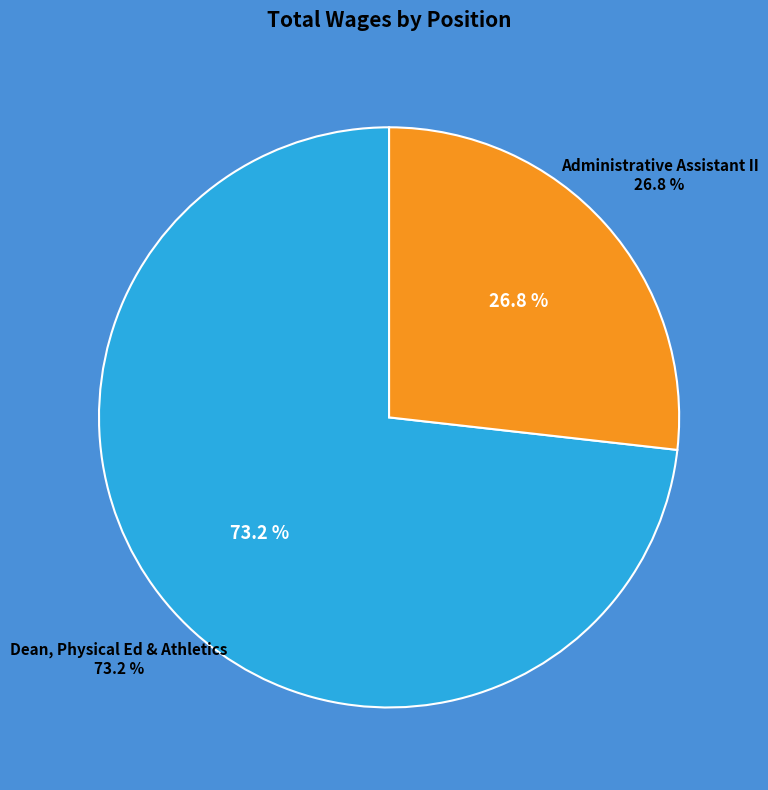

Count the number of slices in the pie.

2